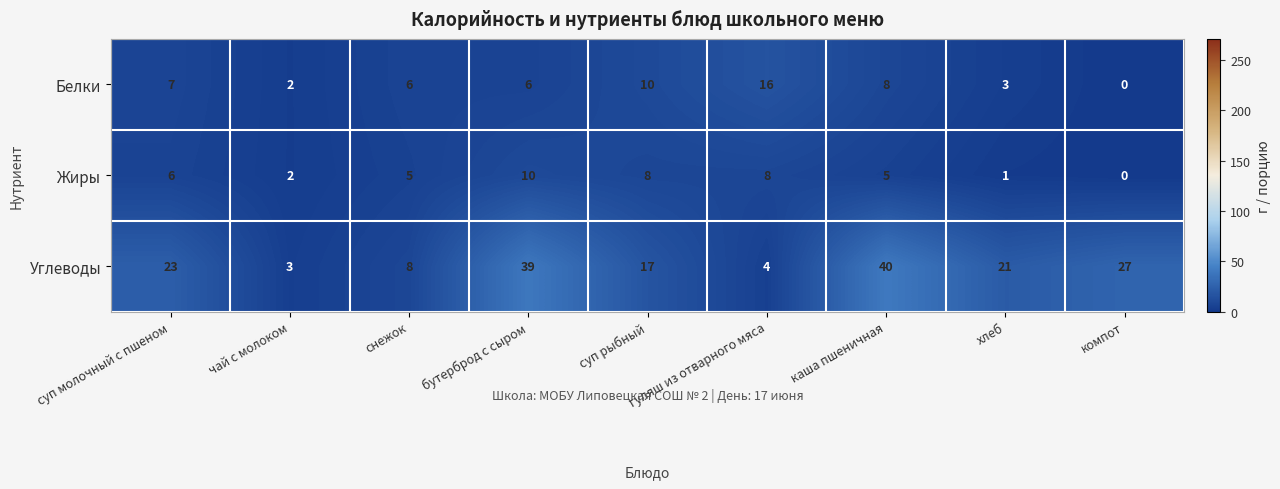

The Белки series shows 2 at чай с молоком. True or false?

True